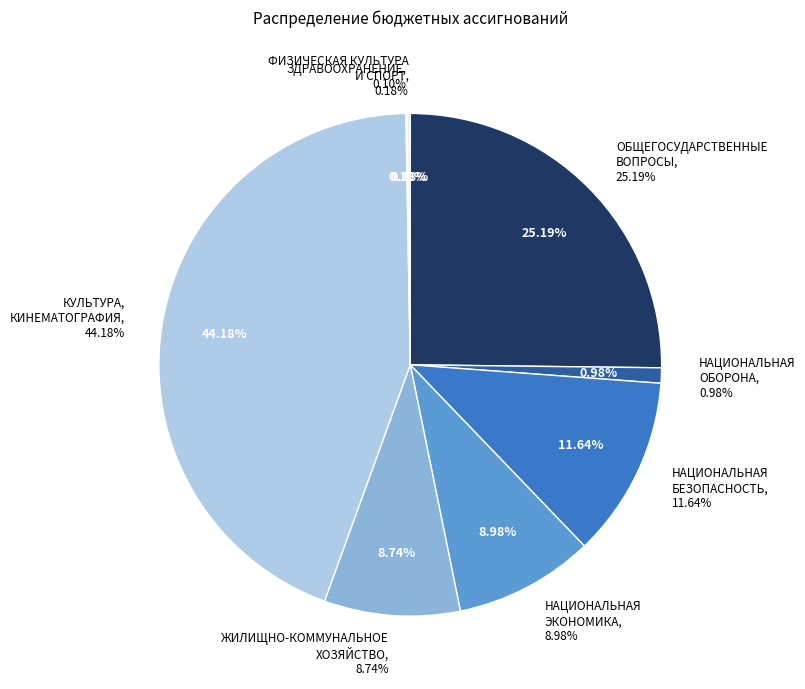

Rank the categories by value from highest to lowest.

КУЛЬТУРА,
КИНЕМАТОГРАФИЯ, ОБЩЕГОСУДАРСТВЕННЫЕ
ВОПРОСЫ, НАЦИОНАЛЬНАЯ
БЕЗОПАСНОСТЬ, НАЦИОНАЛЬНАЯ
ЭКОНОМИКА, ЖИЛИЩНО-КОММУНАЛЬНОЕ
ХОЗЯЙСТВО, НАЦИОНАЛЬНАЯ
ОБОРОНА, ФИЗИЧЕСКАЯ КУЛЬТУРА
И СПОРТ, ЗДРАВООХРАНЕНИЕ